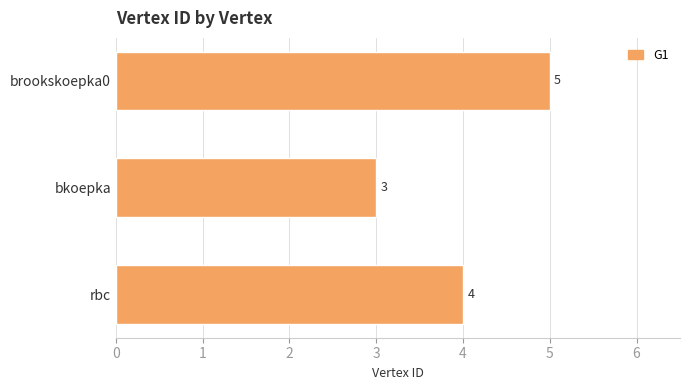

At which label is the value closest to 4?

rbc